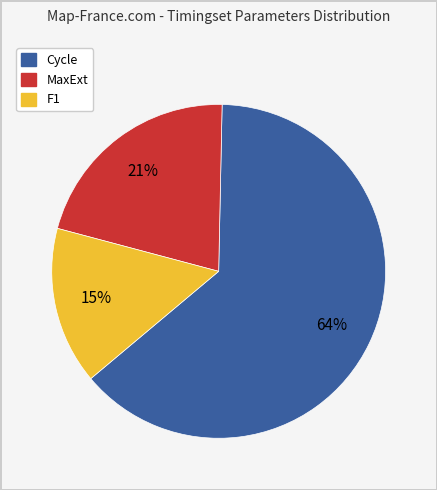

To the nearest percent, what is the average slice percentage?

33%